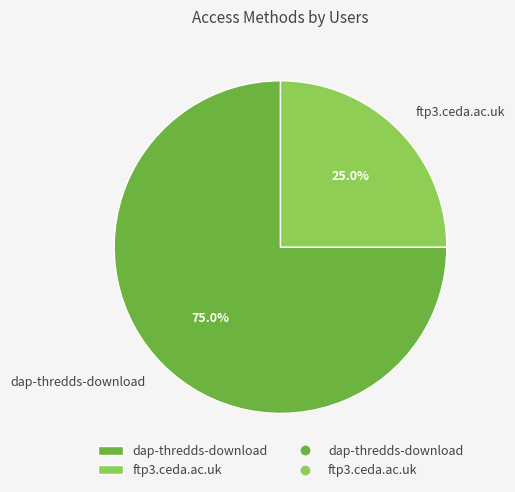

To the nearest percent, what percentage of the pie is ftp3.ceda.ac.uk?

25%